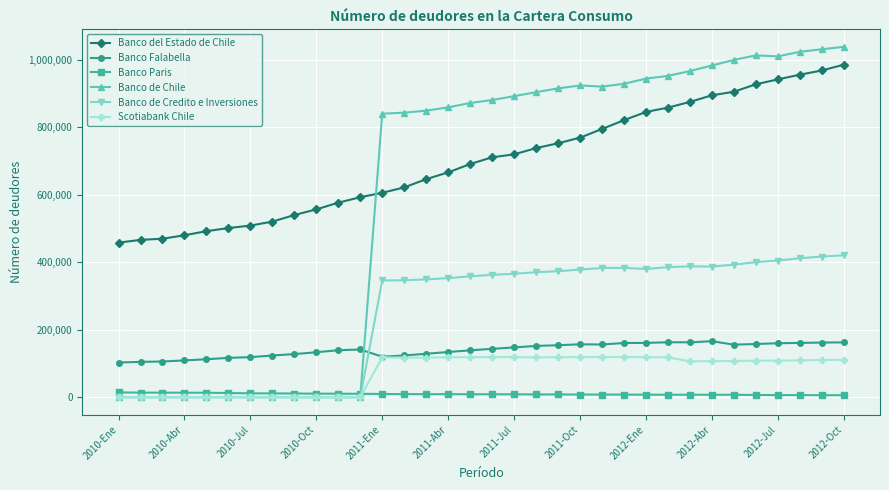

What is the greatest value displayed?

1038619